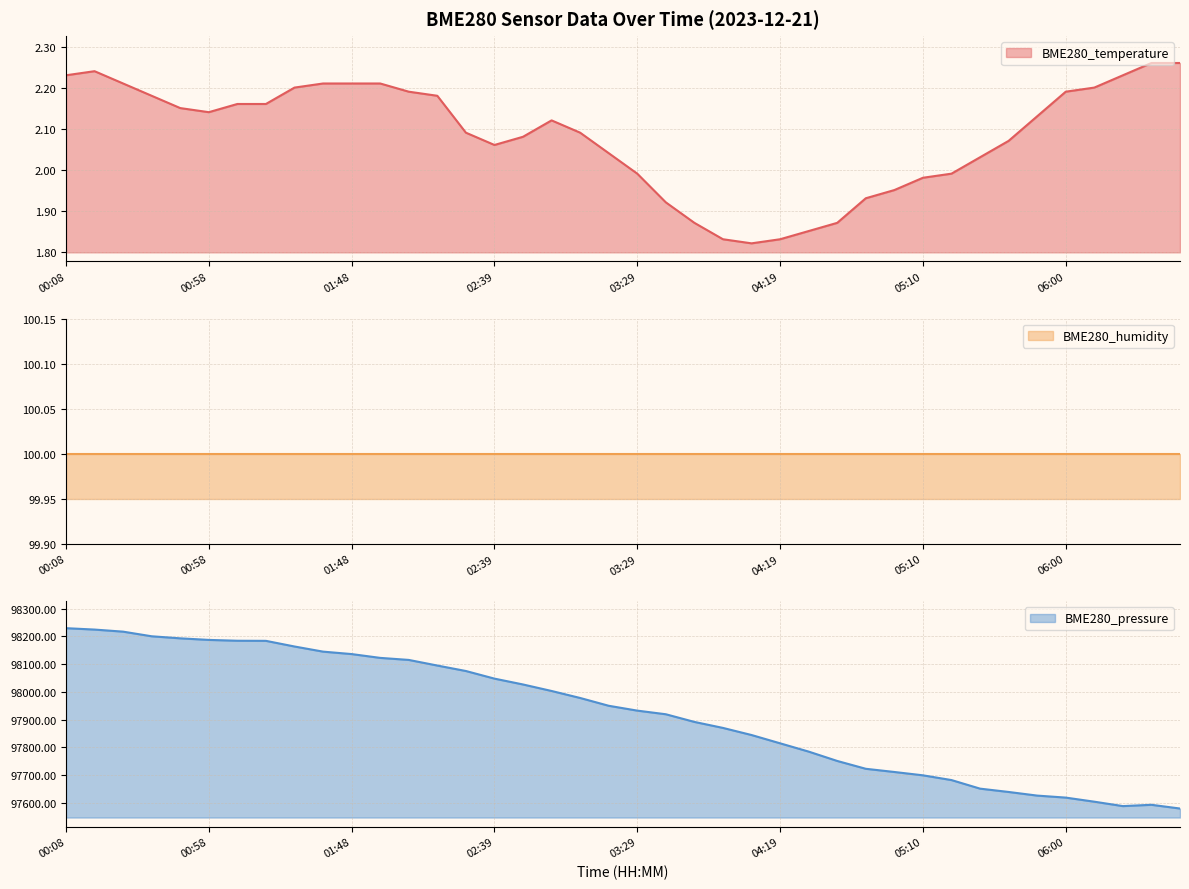

True or false: BME280_pressure and BME280_temperature cross at least once.

False